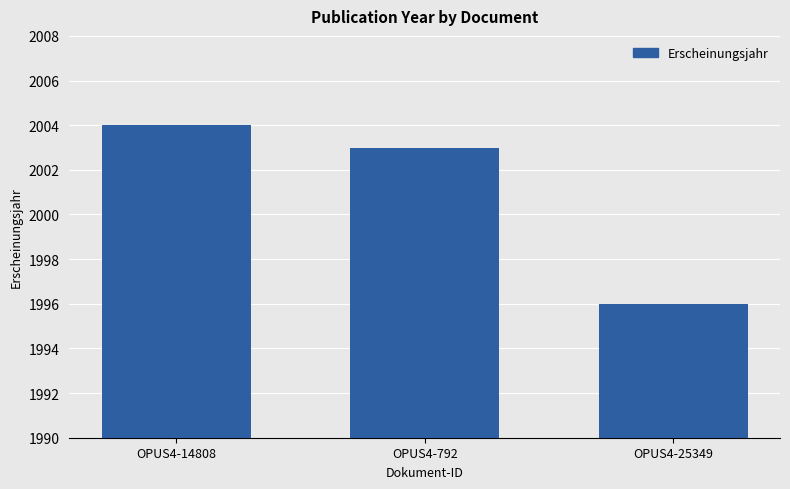

What is the change in value from OPUS4-14808 to OPUS4-25349?

-8